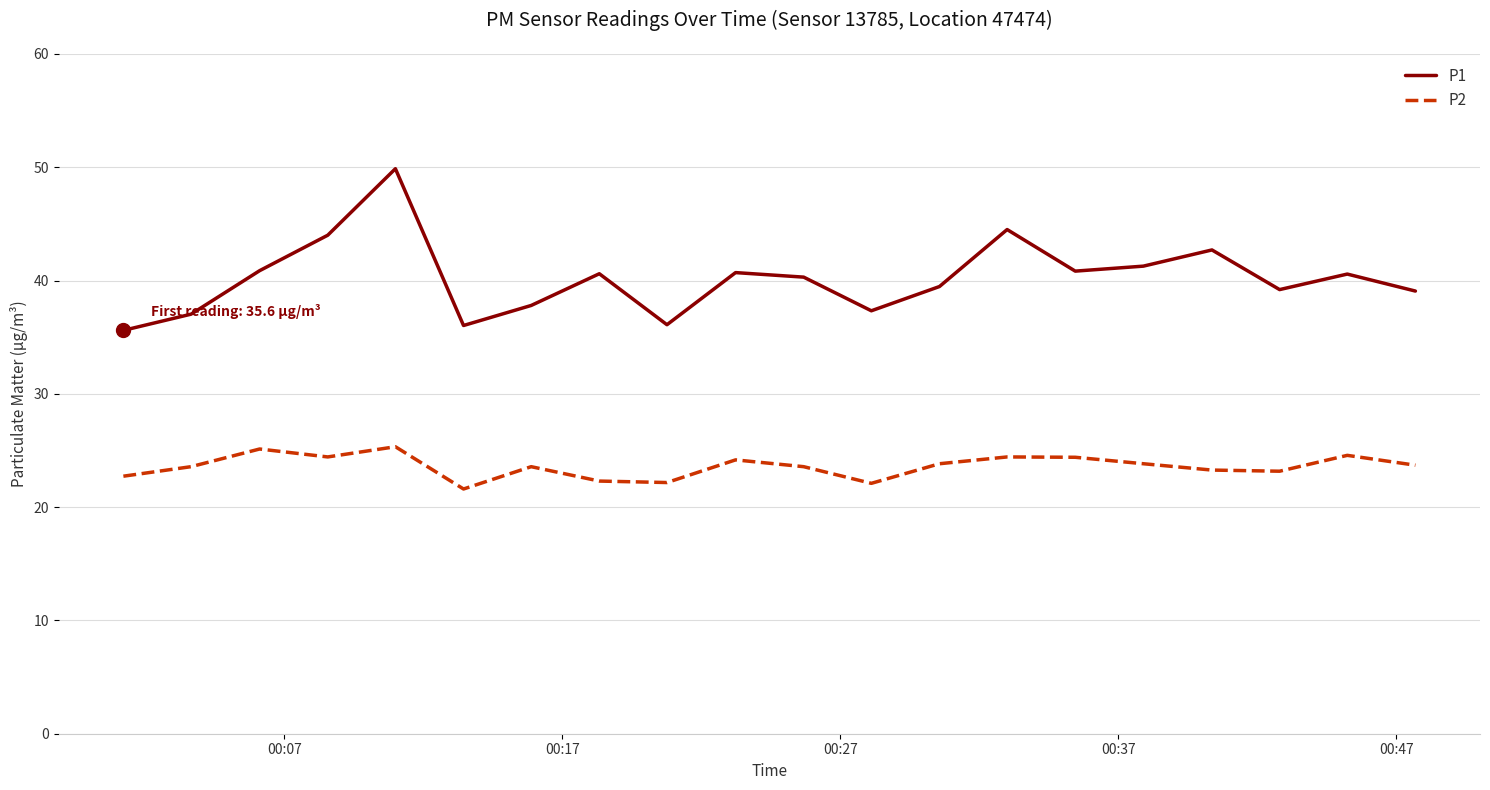

What is the difference between the maximum and minimum values in the P1 series?

14.3